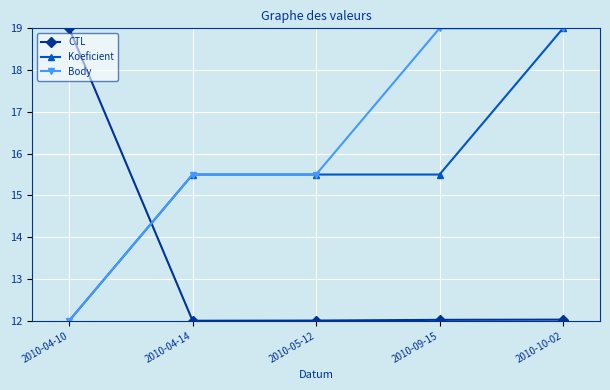

What is the total value across all series at 2010-04-10?

43.0